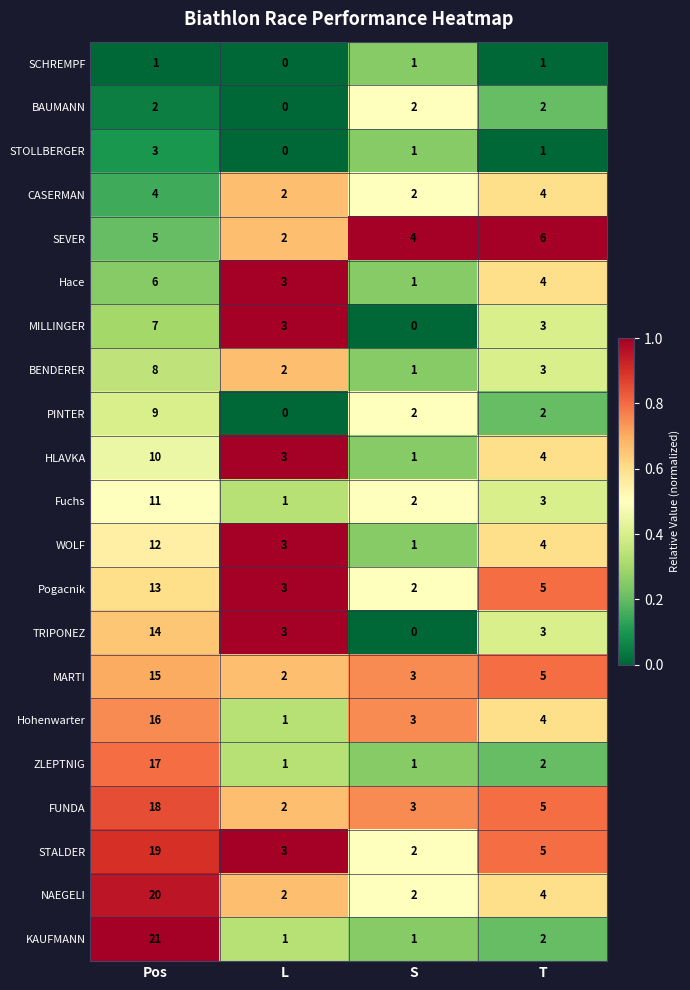

Is the value of PINTER at T greater than the value of Hace at T?

No